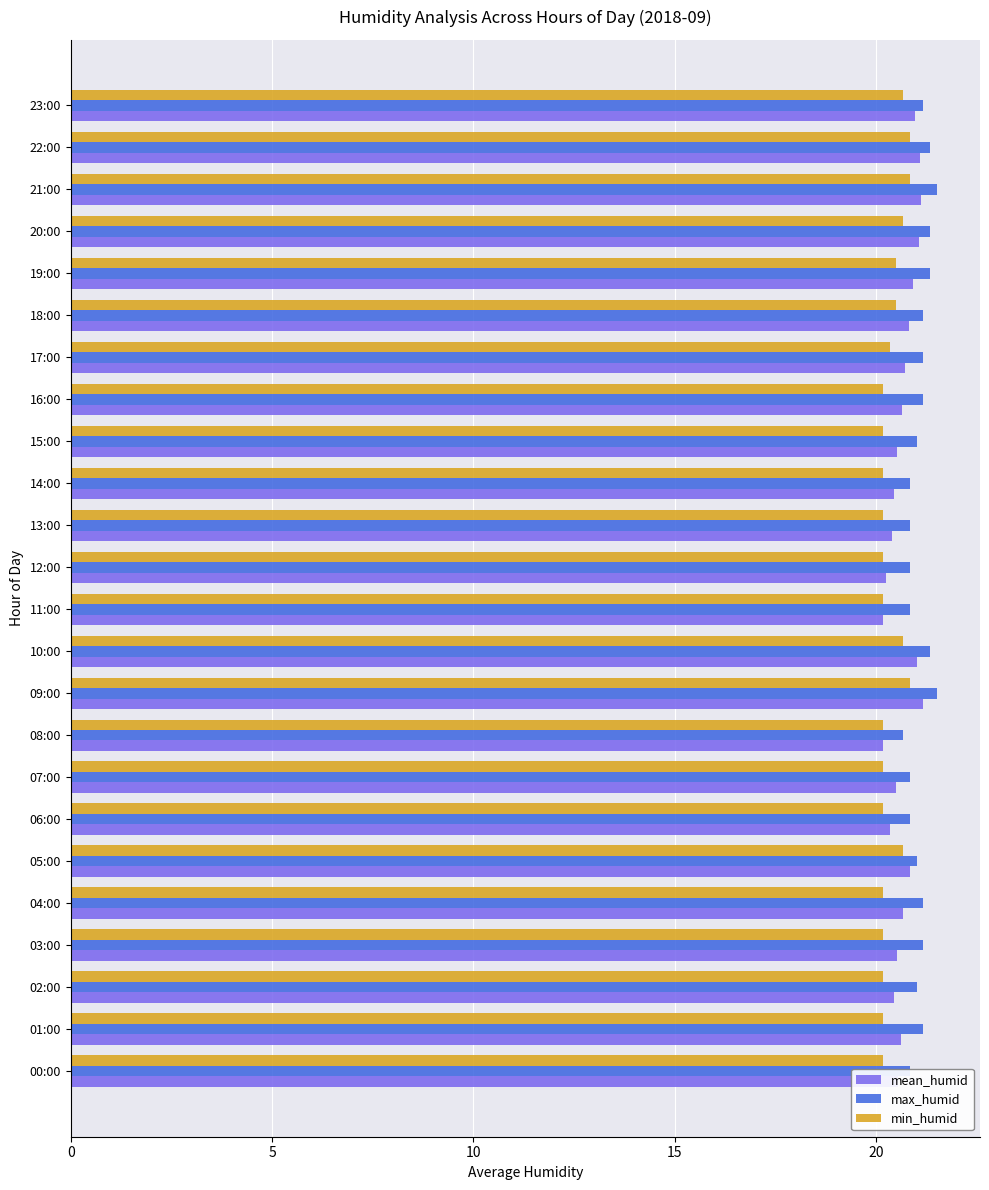

What is the maximum value shown in the chart?

21.5